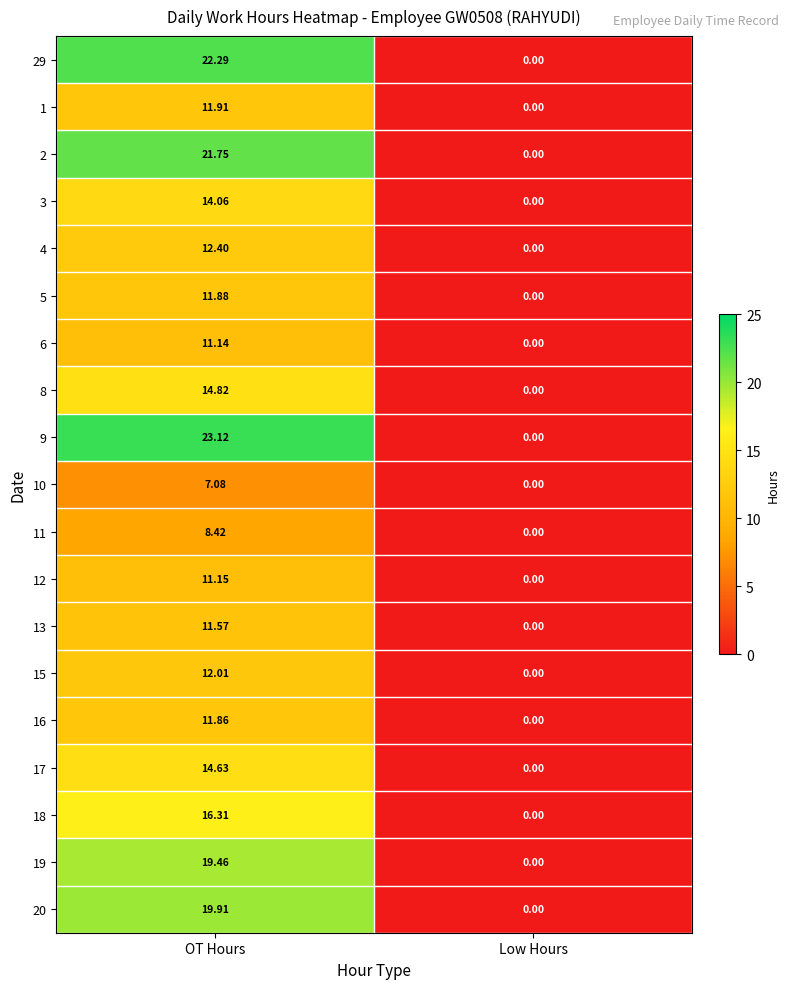

Rank the categories by 3 value from highest to lowest.

OT Hours, Low Hours